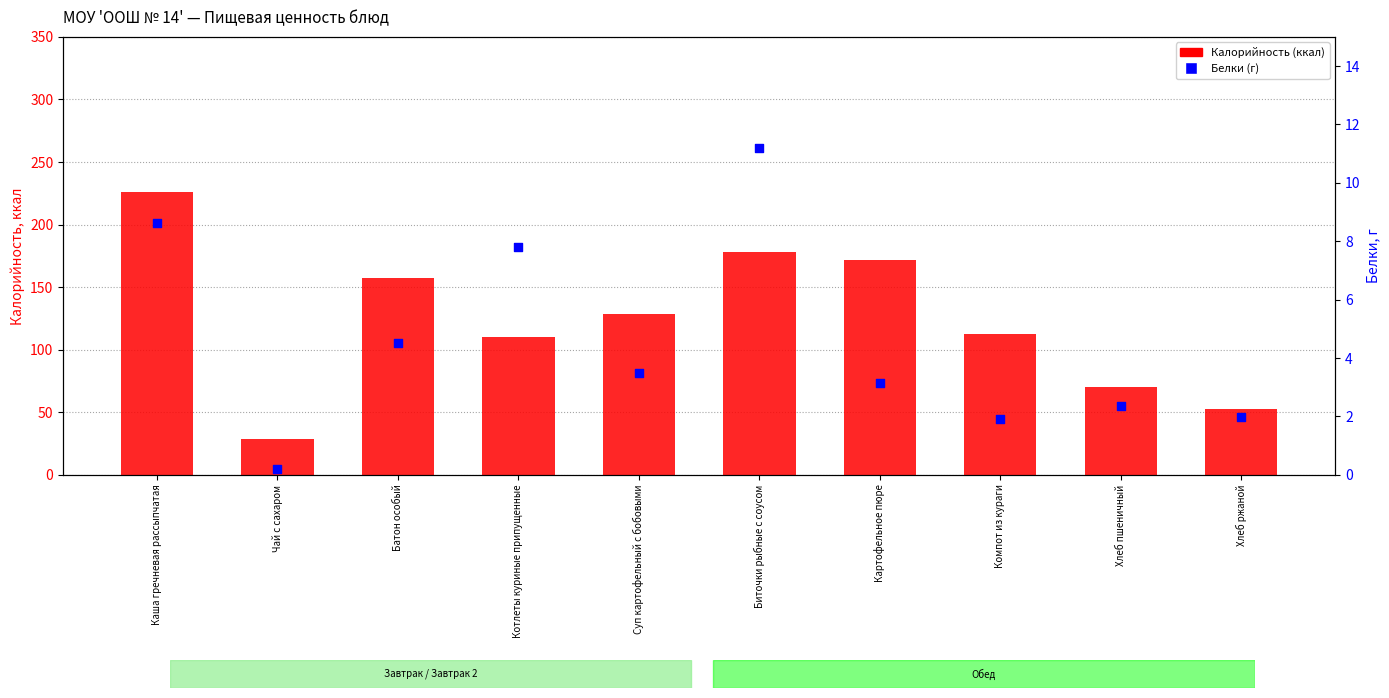

Which series has the largest Y range (max minus min)?

Калорийность (ккал)